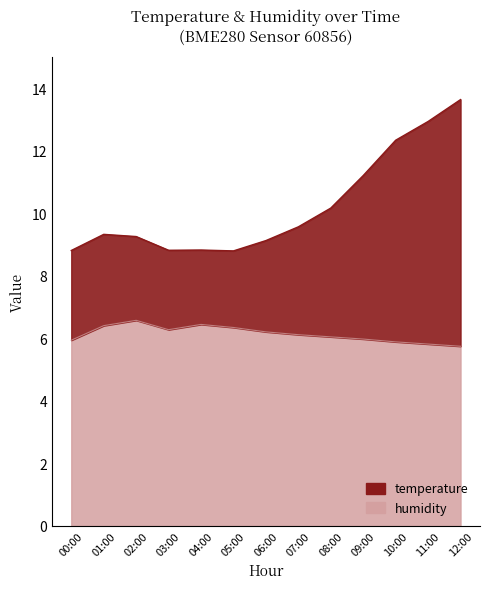

Reading left to right, extract all data points from this chart.

temperature: 00:00=8.8	01:00=9.3	02:00=9.3	03:00=8.8	04:00=8.8	05:00=8.8	06:00=9.1	07:00=9.6	08:00=10.2	09:00=11.2	10:00=12.3	11:00=12.9	12:00=13.6
humidity: 00:00=5.9	01:00=6.4	02:00=6.6	03:00=6.3	04:00=6.4	05:00=6.3	06:00=6.2	07:00=6.1	08:00=6.0	09:00=6.0	10:00=5.9	11:00=5.8	12:00=5.8